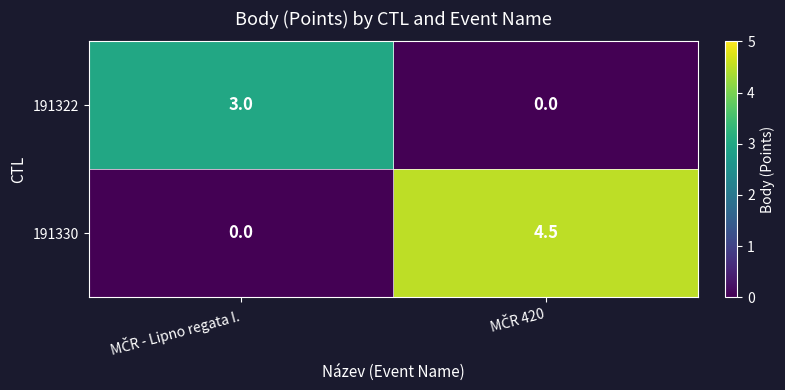

What is the highest value of the 191330 series?

4.5